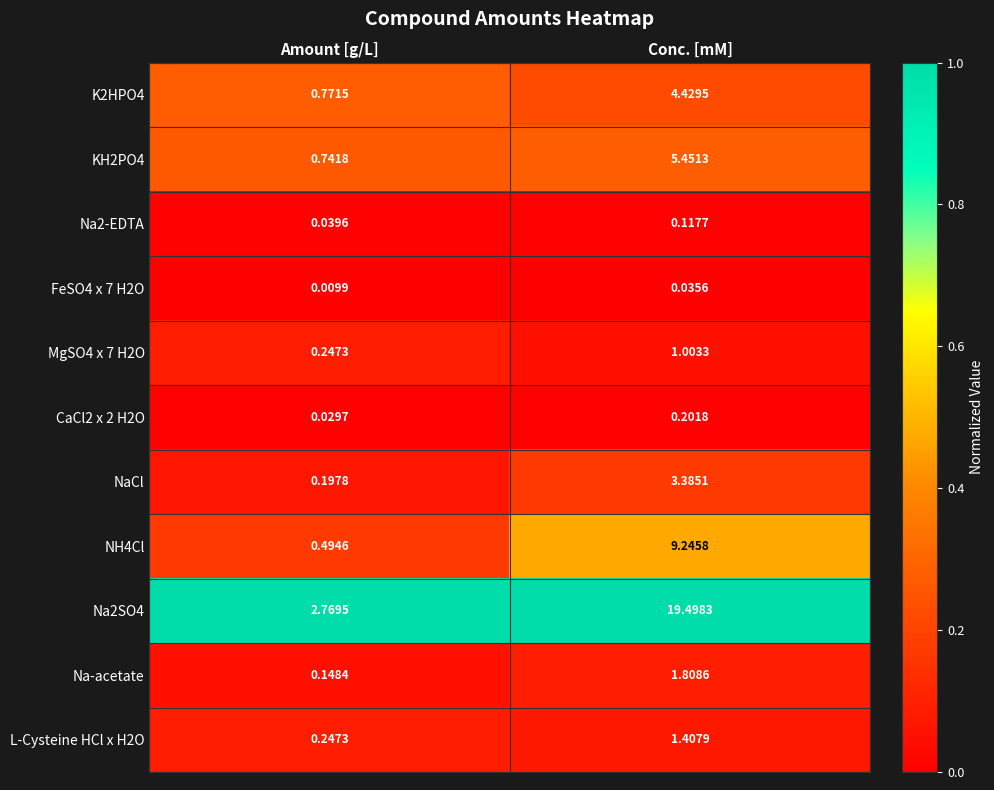

Where does the NH4Cl series first go above 9?

Conc. [mM]